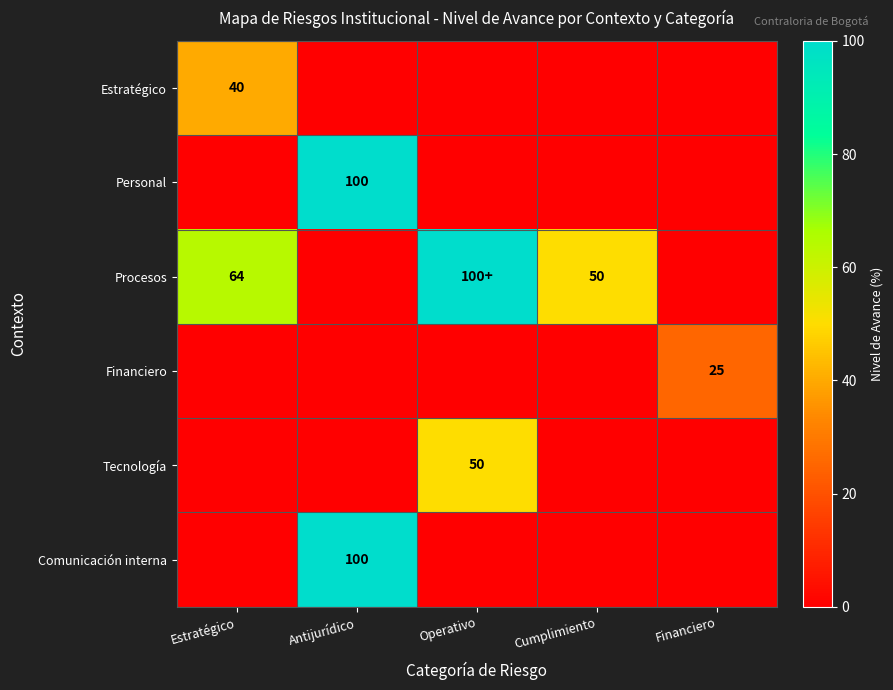

Is it true that Procesos equals 18 at Cumplimiento?

False